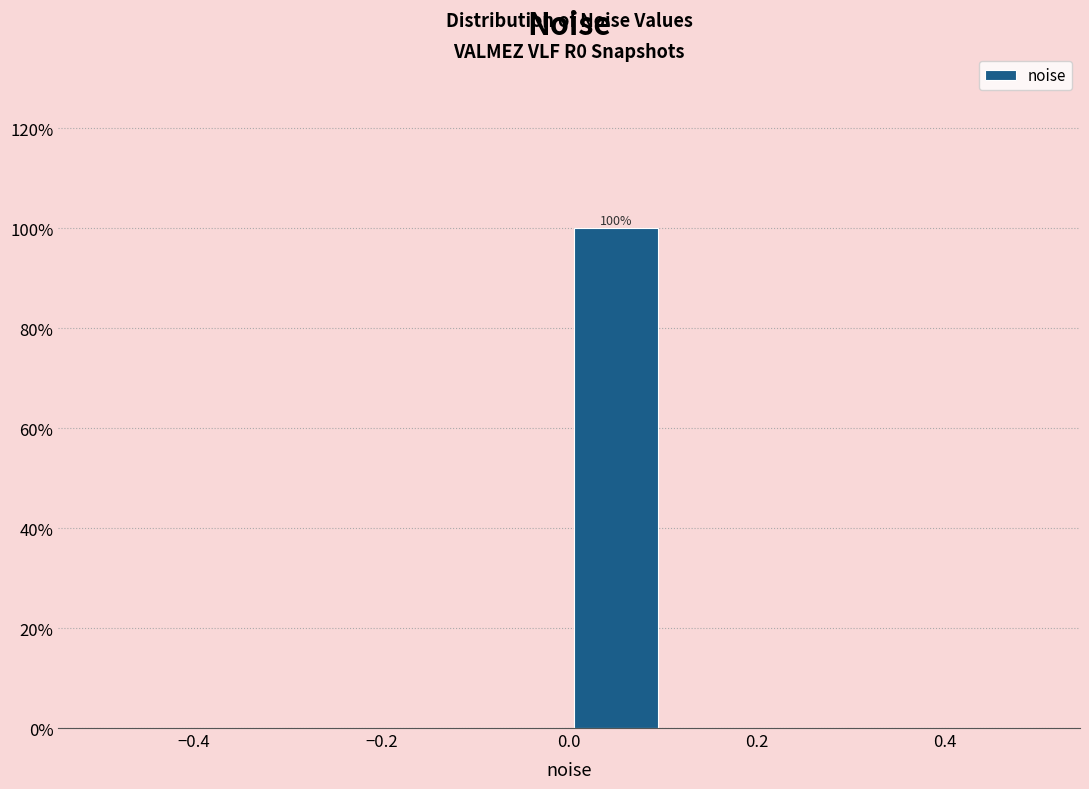

Over which range of the x-axis is the bar tallest?

0.0 to 0.1